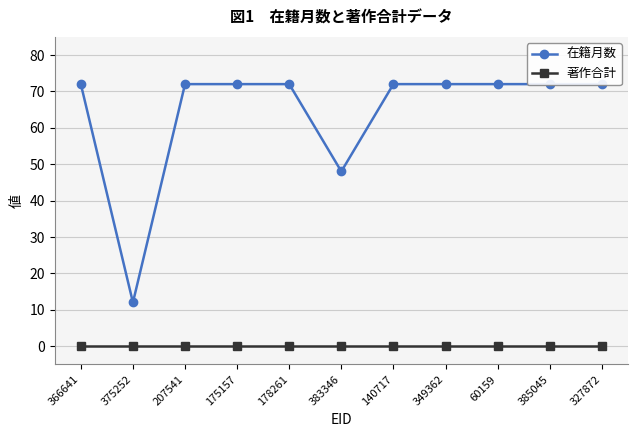

What is the difference between the highest and lowest values at 375252?

12